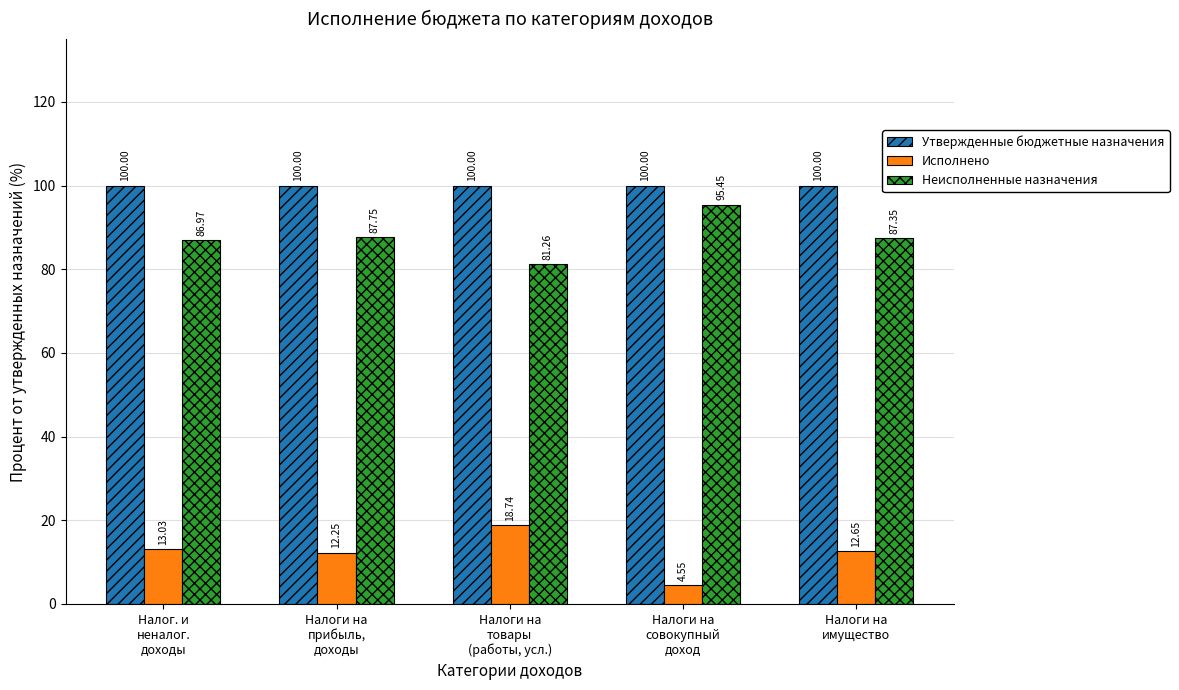

The Утвержденные бюджетные назначения series shows 50.2 at Налоги на
имущество. True or false?

False